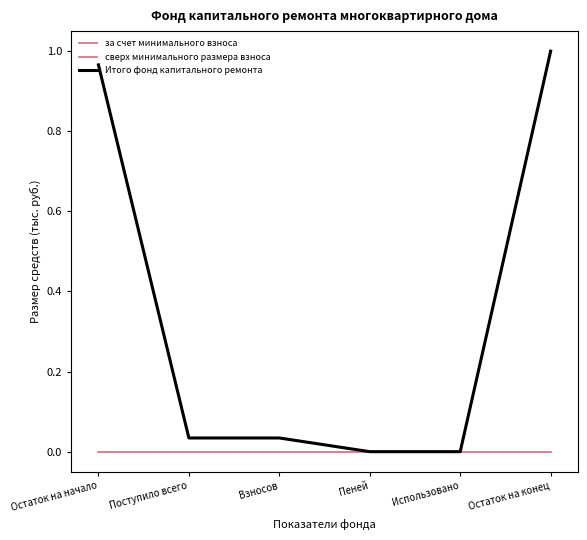

How many lines are shown in the chart?

3